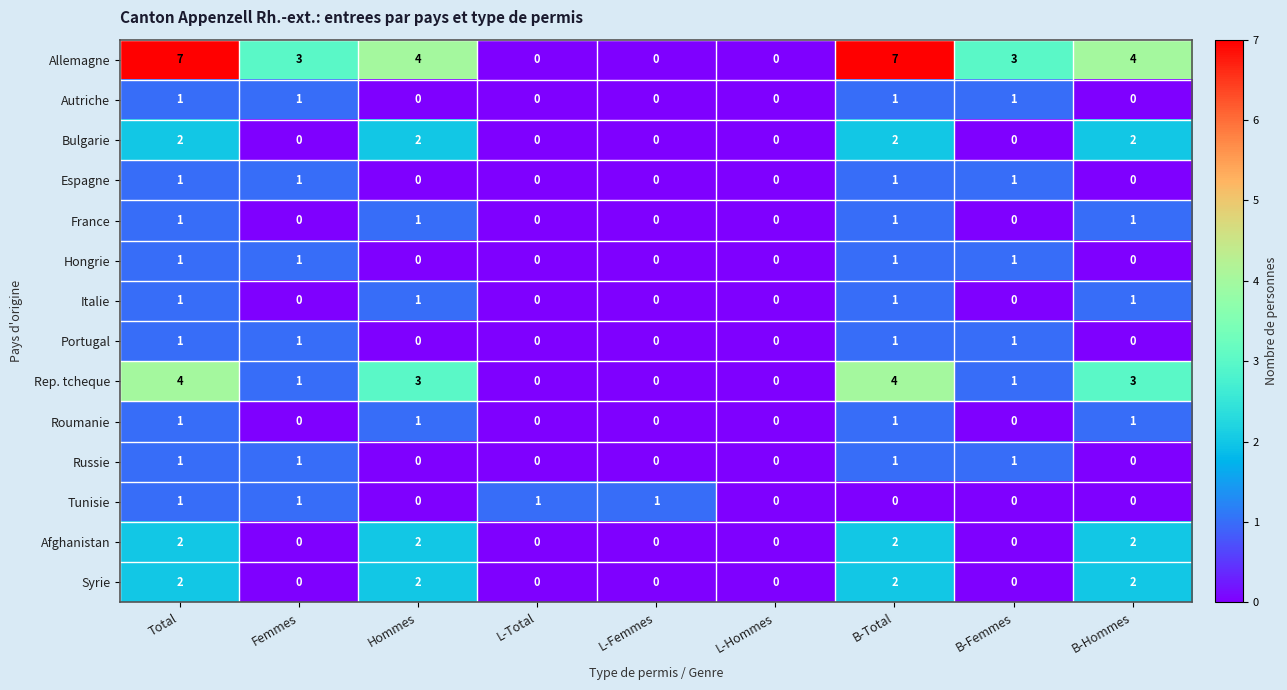

What is the maximum value shown in the chart?

7